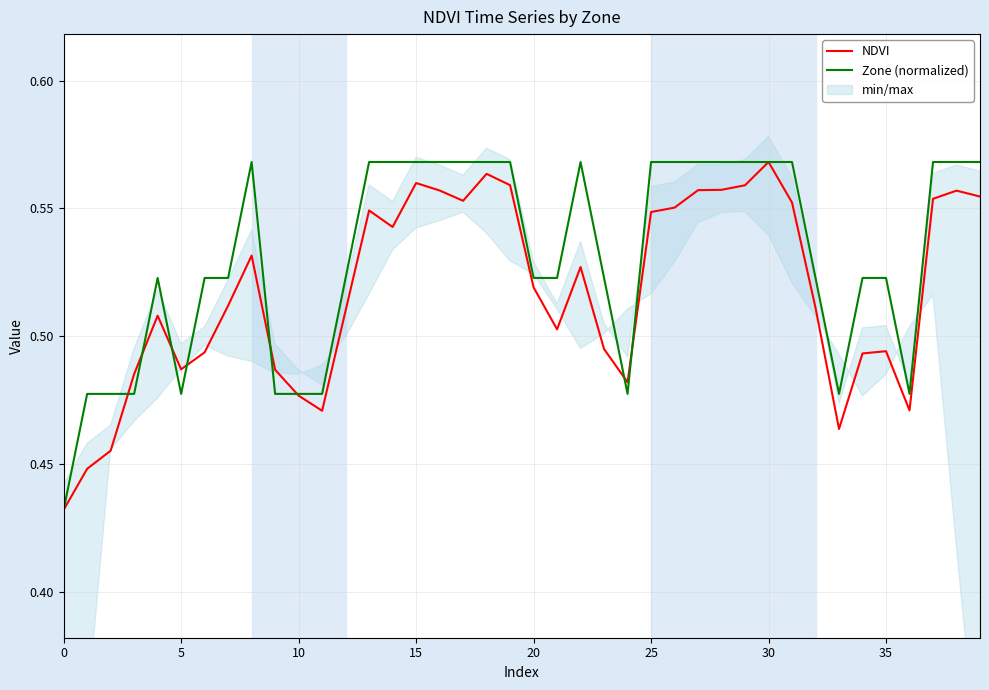

True or false: NDVI has a value of 0.3 at 10.

False